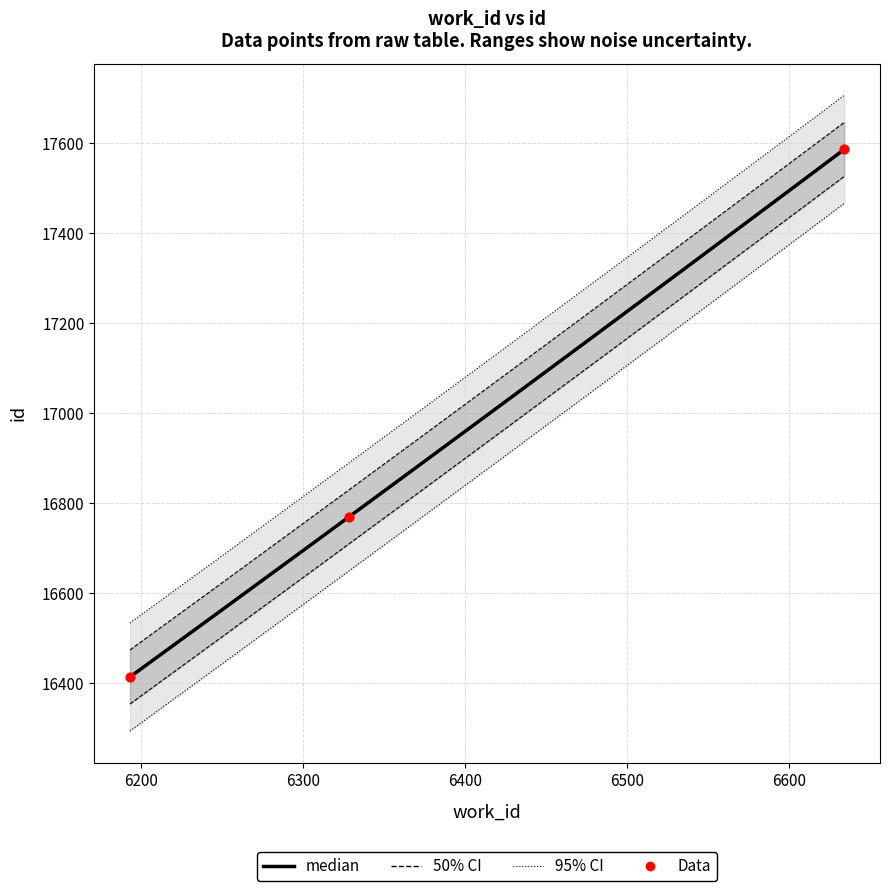

Between 6634 and 6328, which is larger?

6634